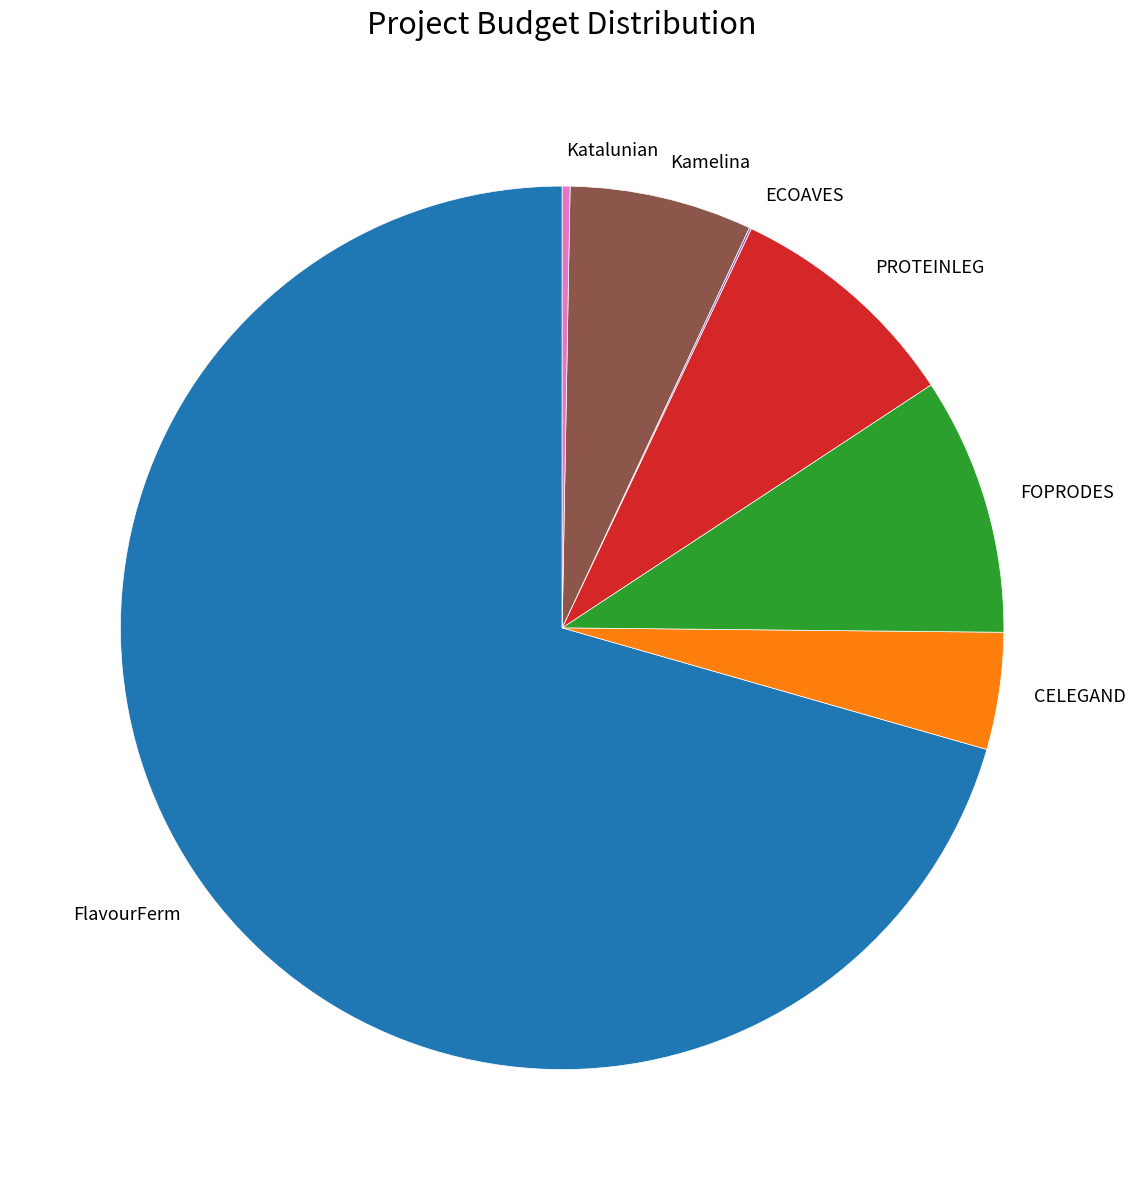

Is the sum of Katalunian and Kamelina greater than half?

No